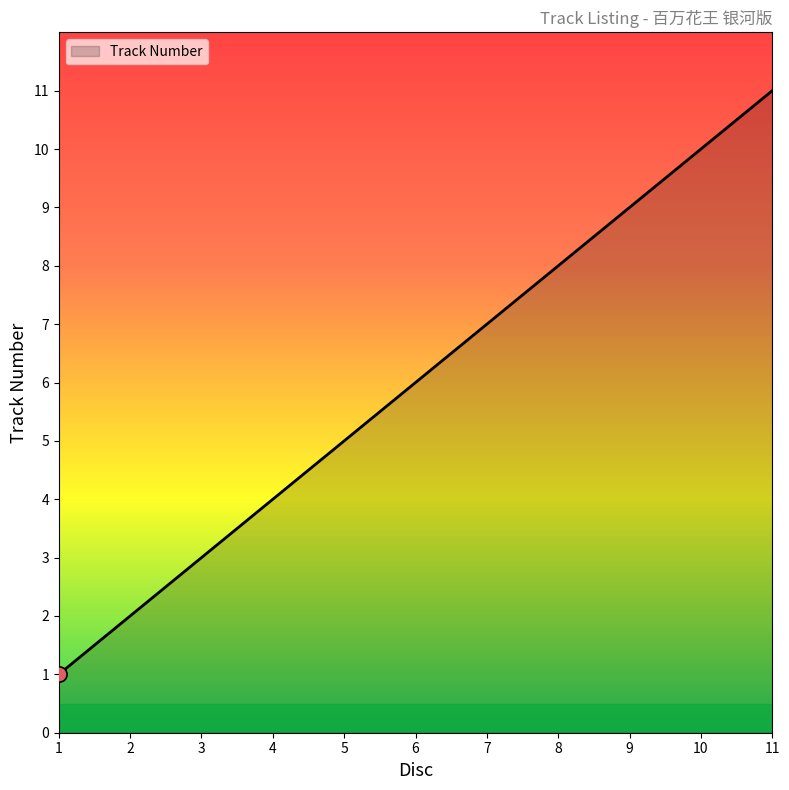

What is the maximum value shown in the chart?

11.0